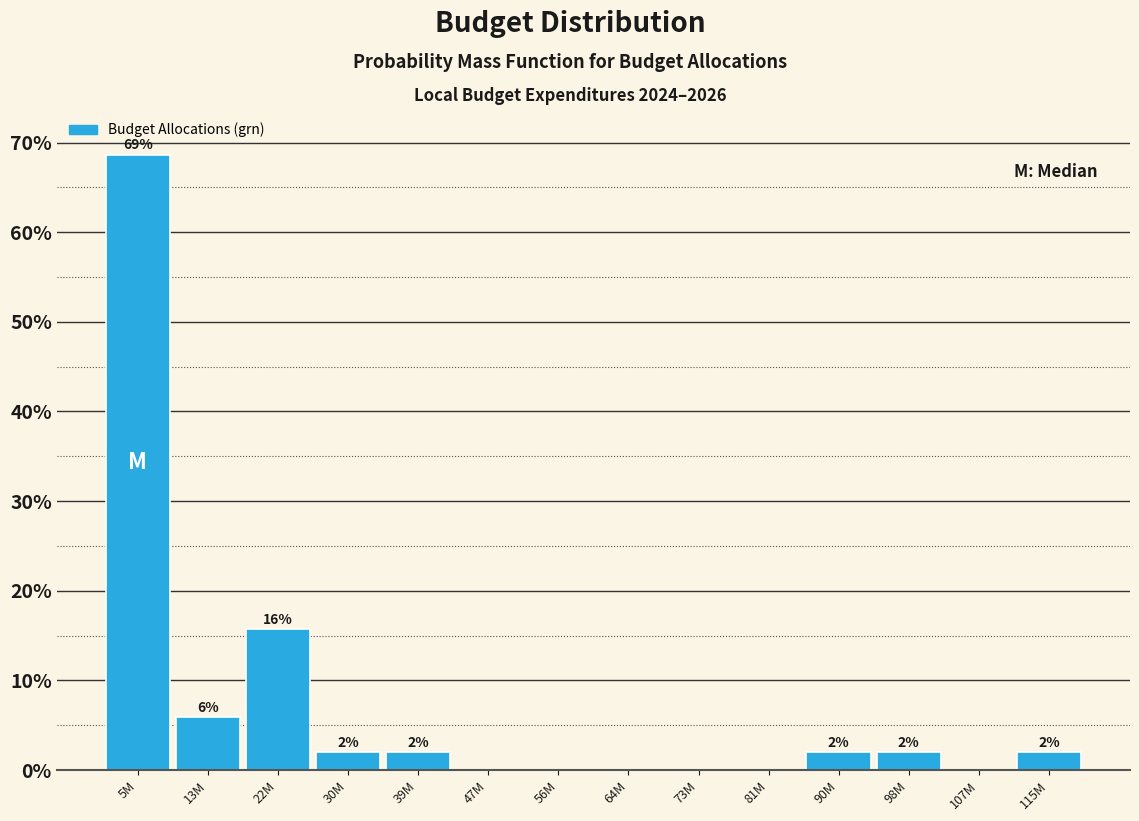

What is the maximum value shown in the chart?

68.6